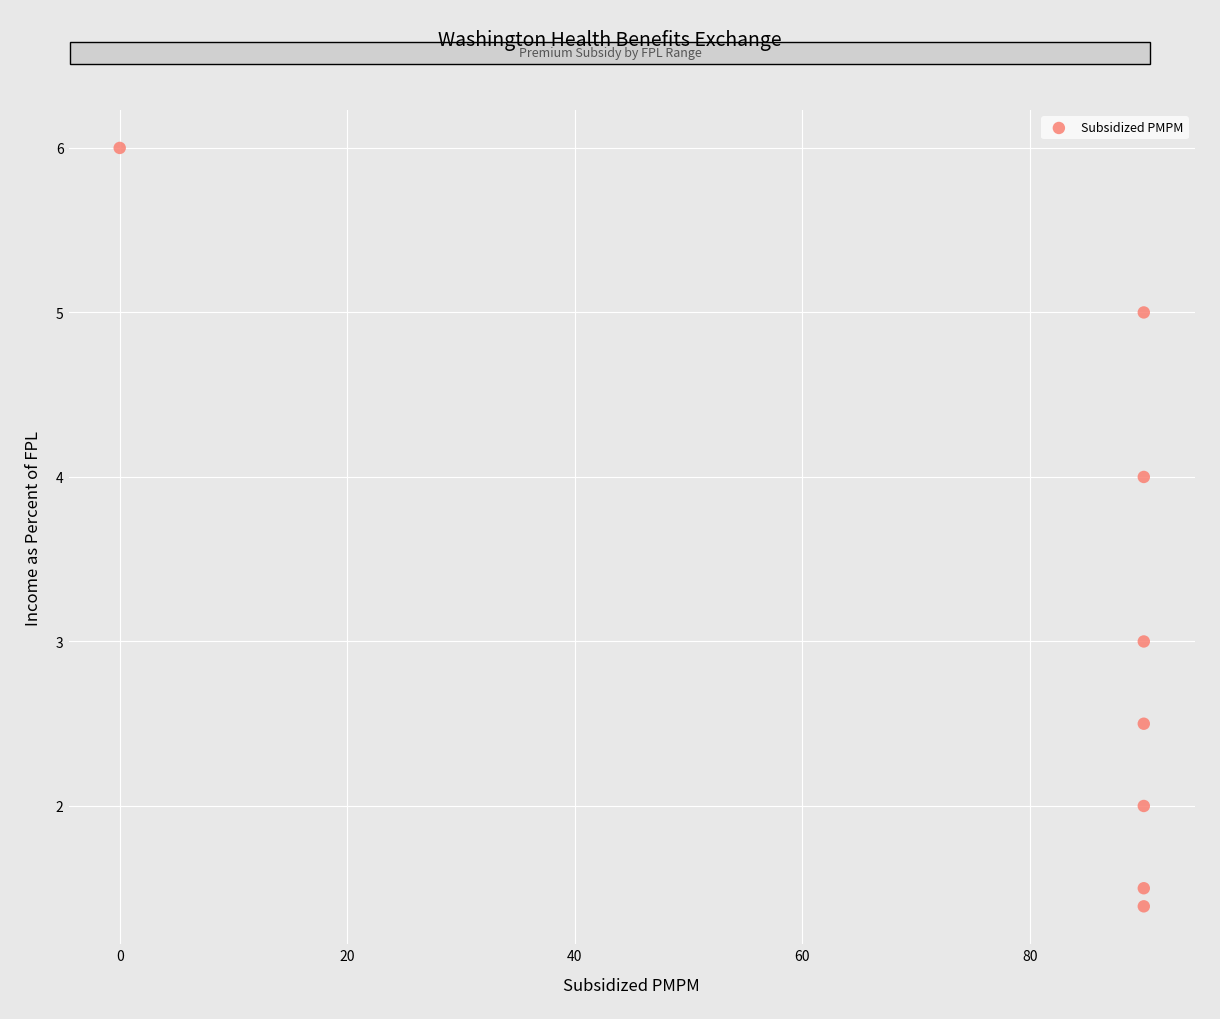

What is the average Y value?

3.2